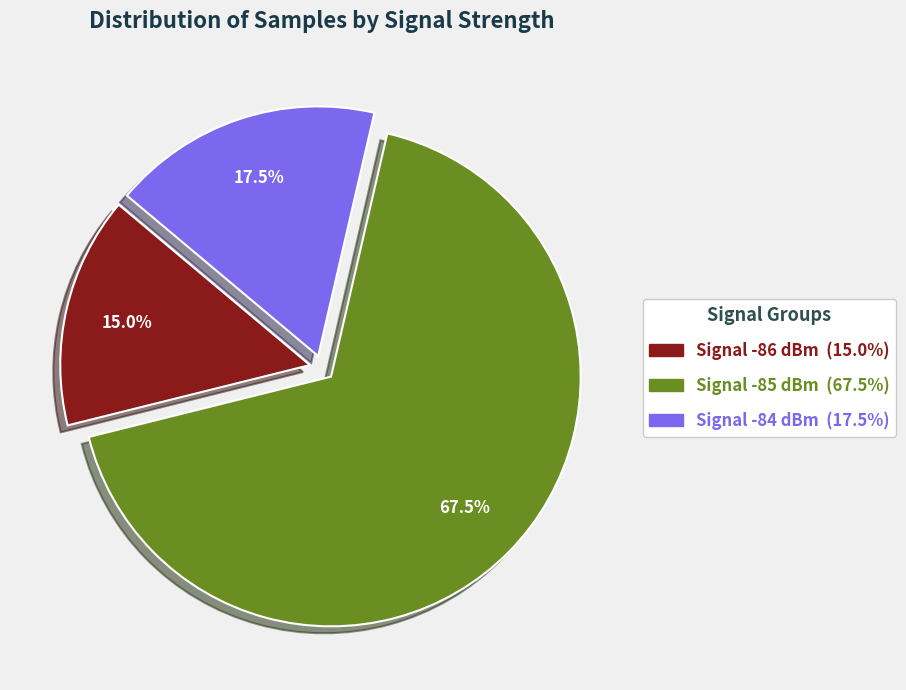

Does any single category account for the majority?

Yes